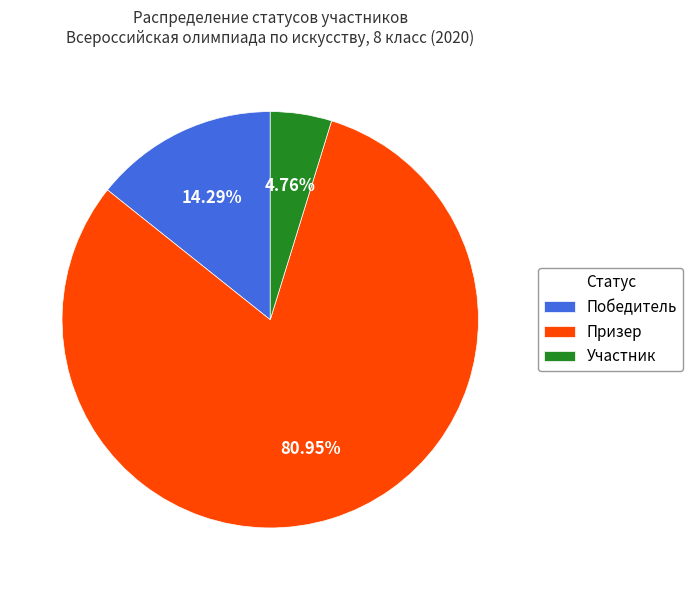

What percentage is the Участник slice, to the nearest percent?

5%